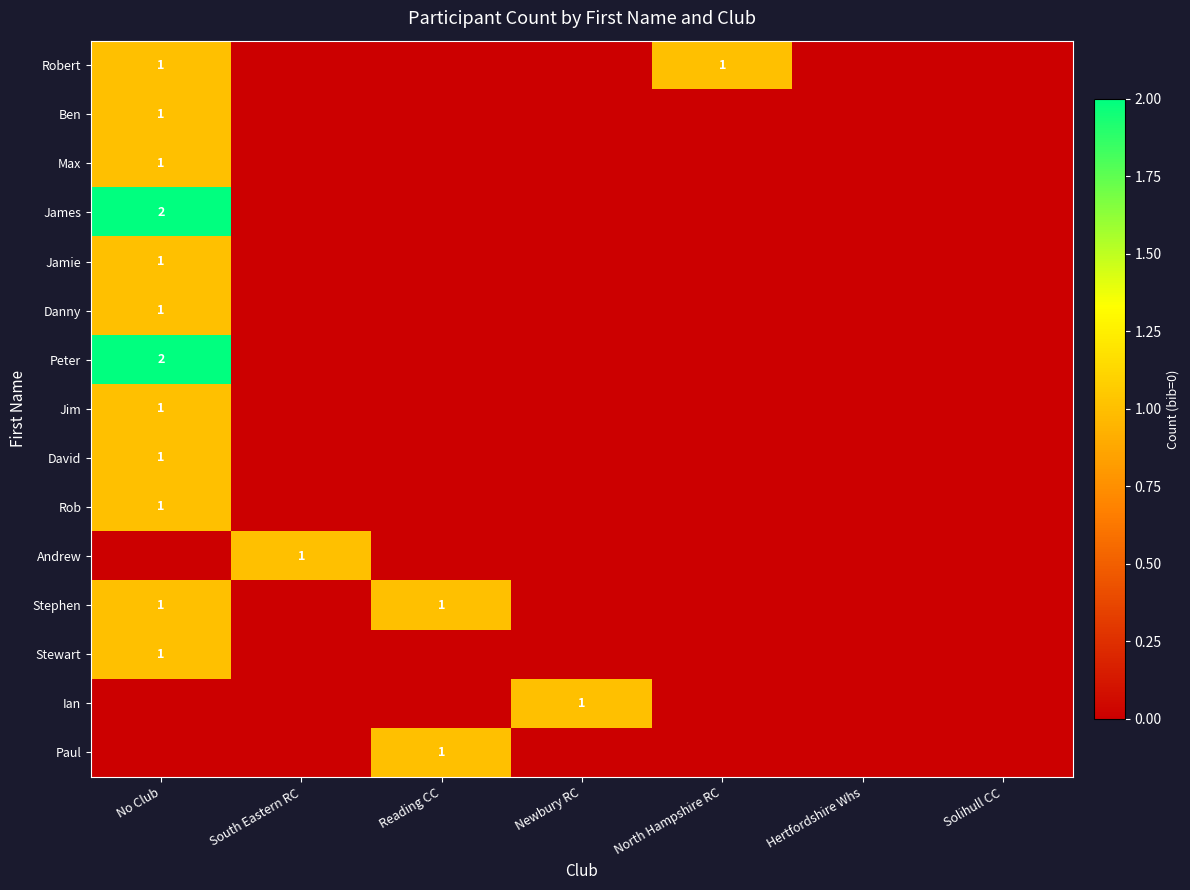

True or false: Stewart has a value of 1 at No Club.

True